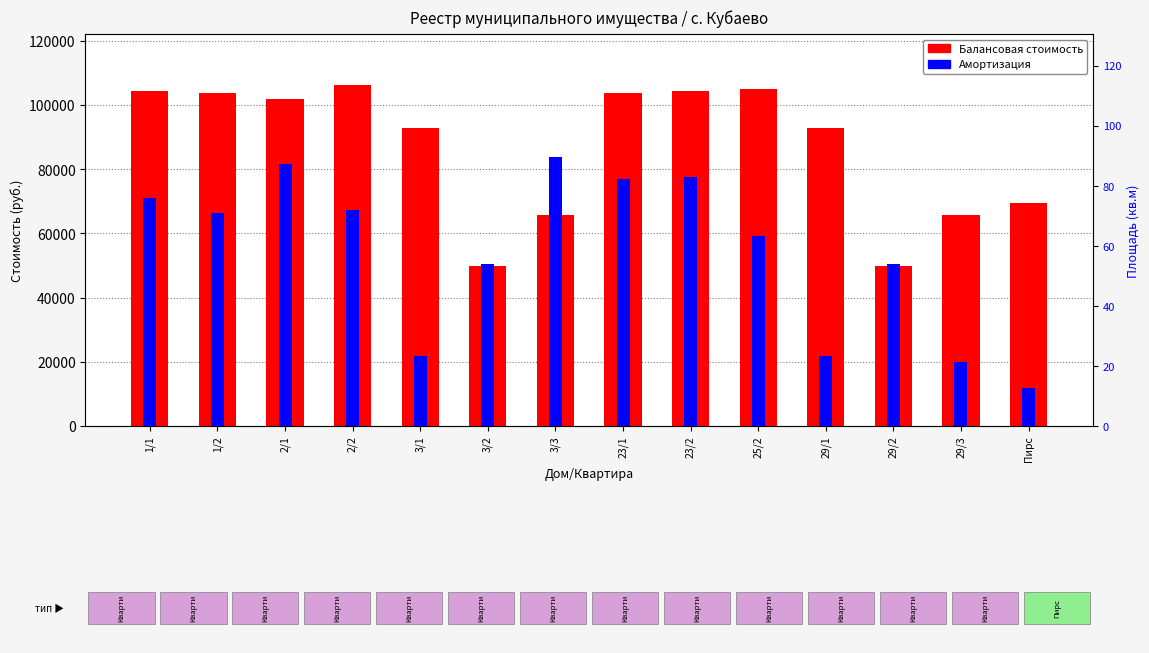

List the series in order of their peak value, lowest first.

Амортизация, Балансовая стоимость